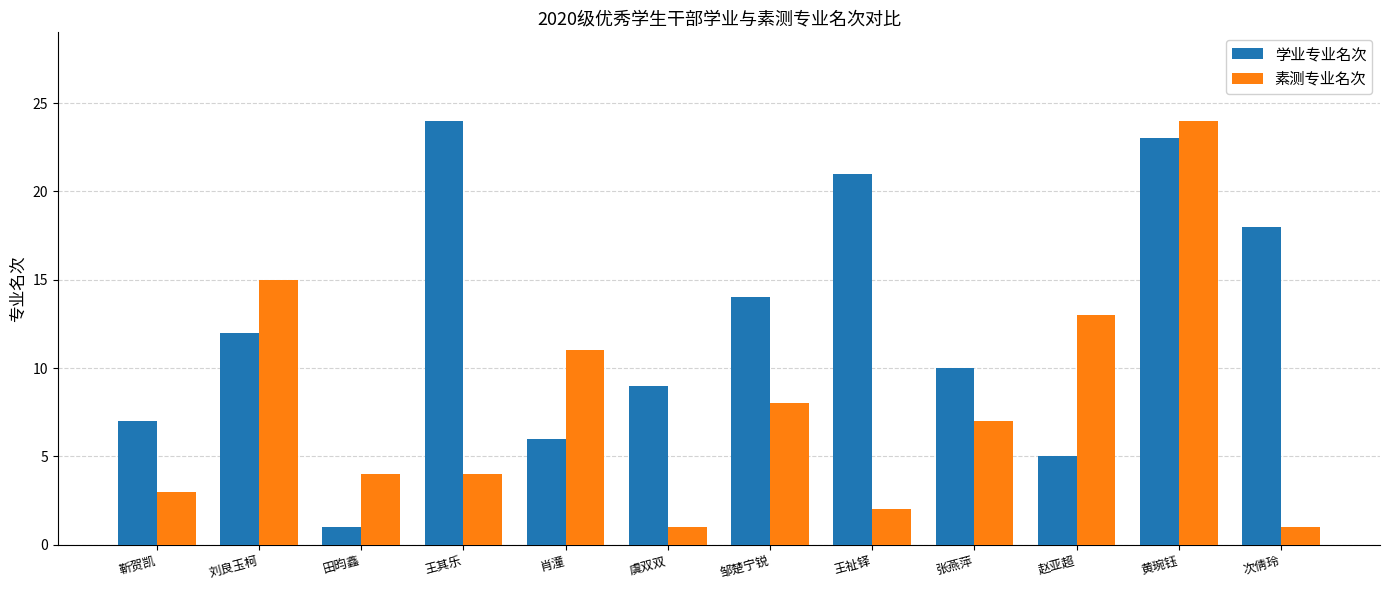

At 靳贺凯, list the series in order from largest to smallest.

学业专业名次, 素测专业名次